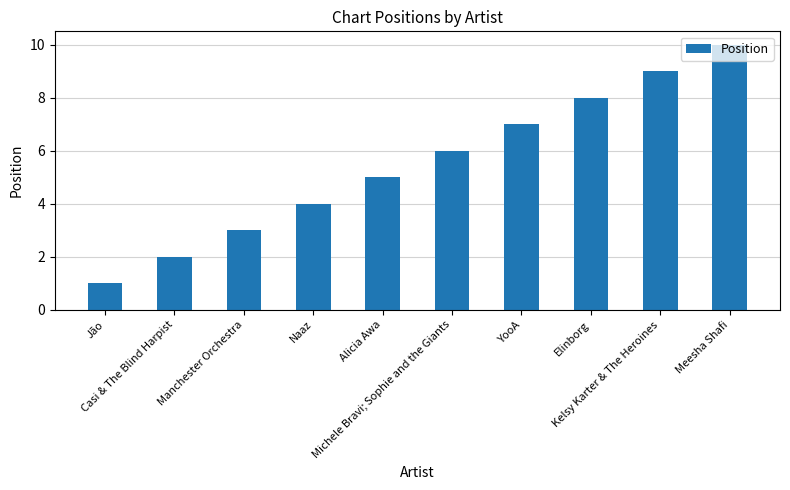

Rank the categories by value from lowest to highest.

Jão, Casi & The Blind Harpist, Manchester Orchestra, Naaz, Alicia Awa, Michele Bravi; Sophie and the Giants, YooA, Elinborg, Kelsy Karter & The Heroines, Meesha Shafi